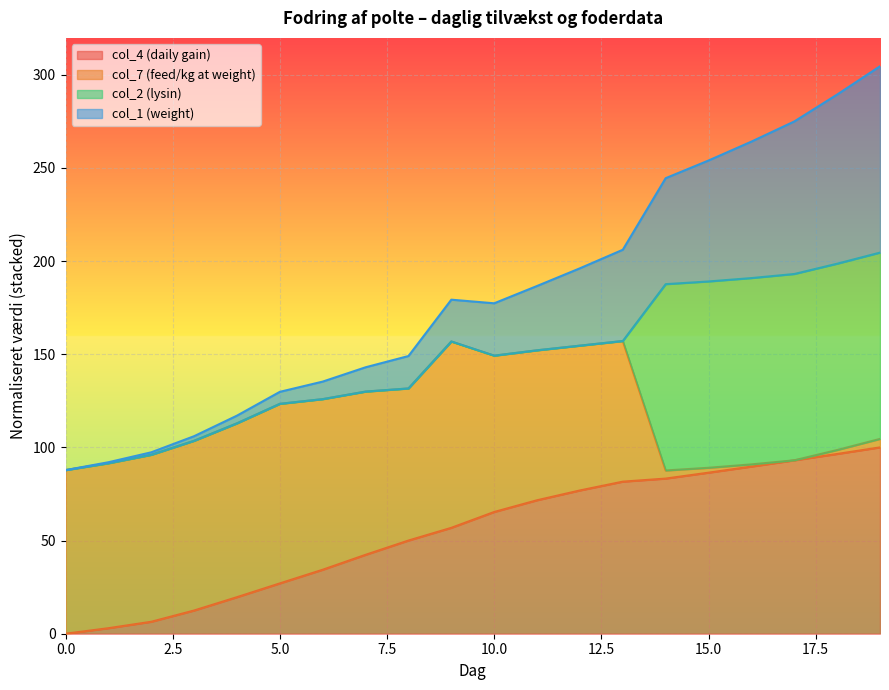

What is the total value across all series at 5.0?

129.8